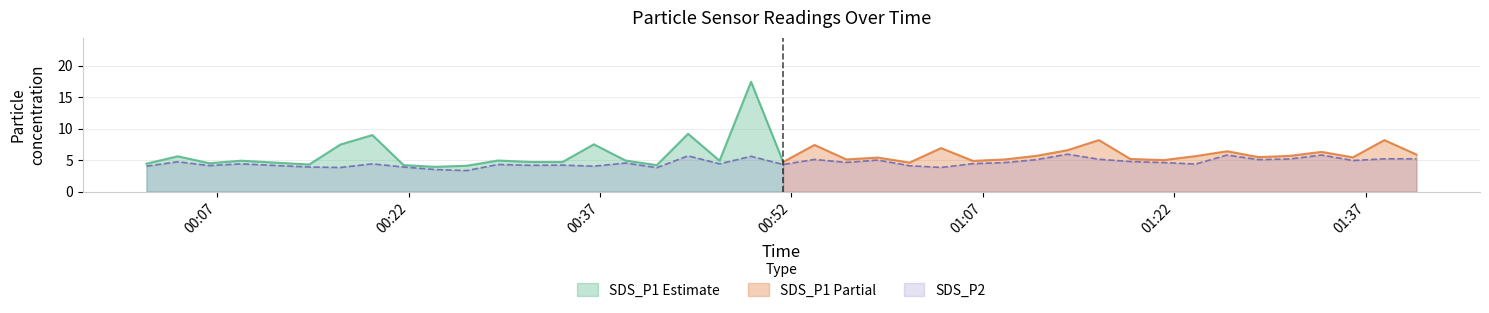

Is it true that the value at 2022/06/25 00:21:37 is 6.3?

False